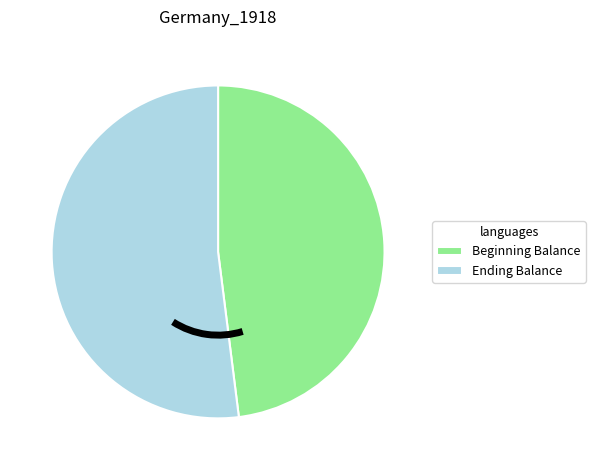

Which category has the smallest portion of the pie?

Beginning Balance